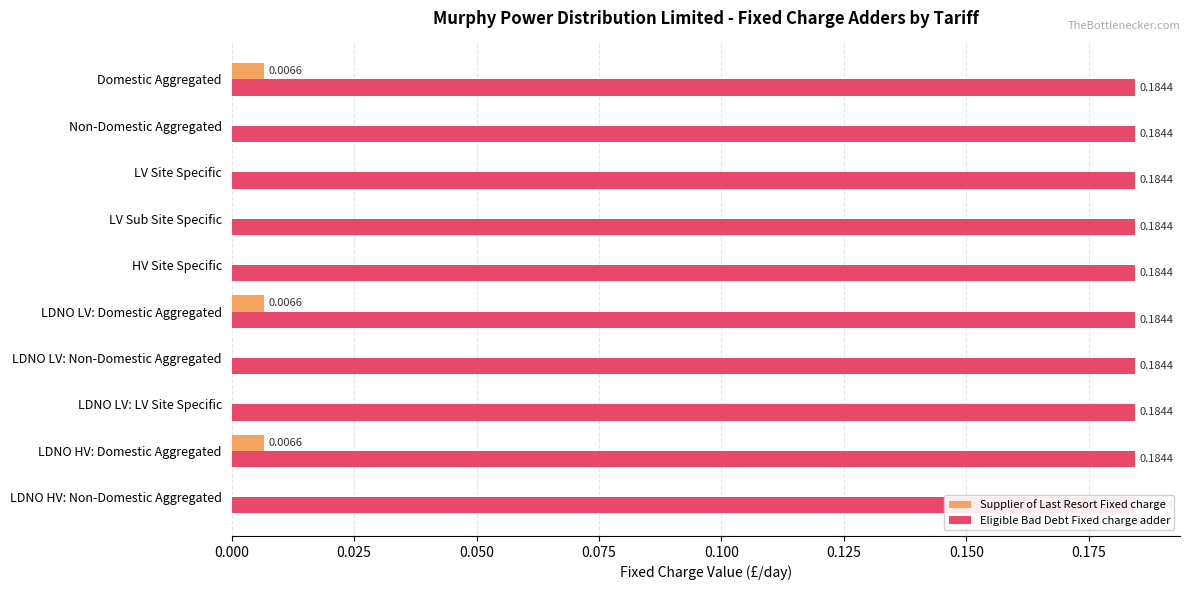

Which series changed the most between 0.175 and 0.200?

Supplier of Last Resort Fixed charge